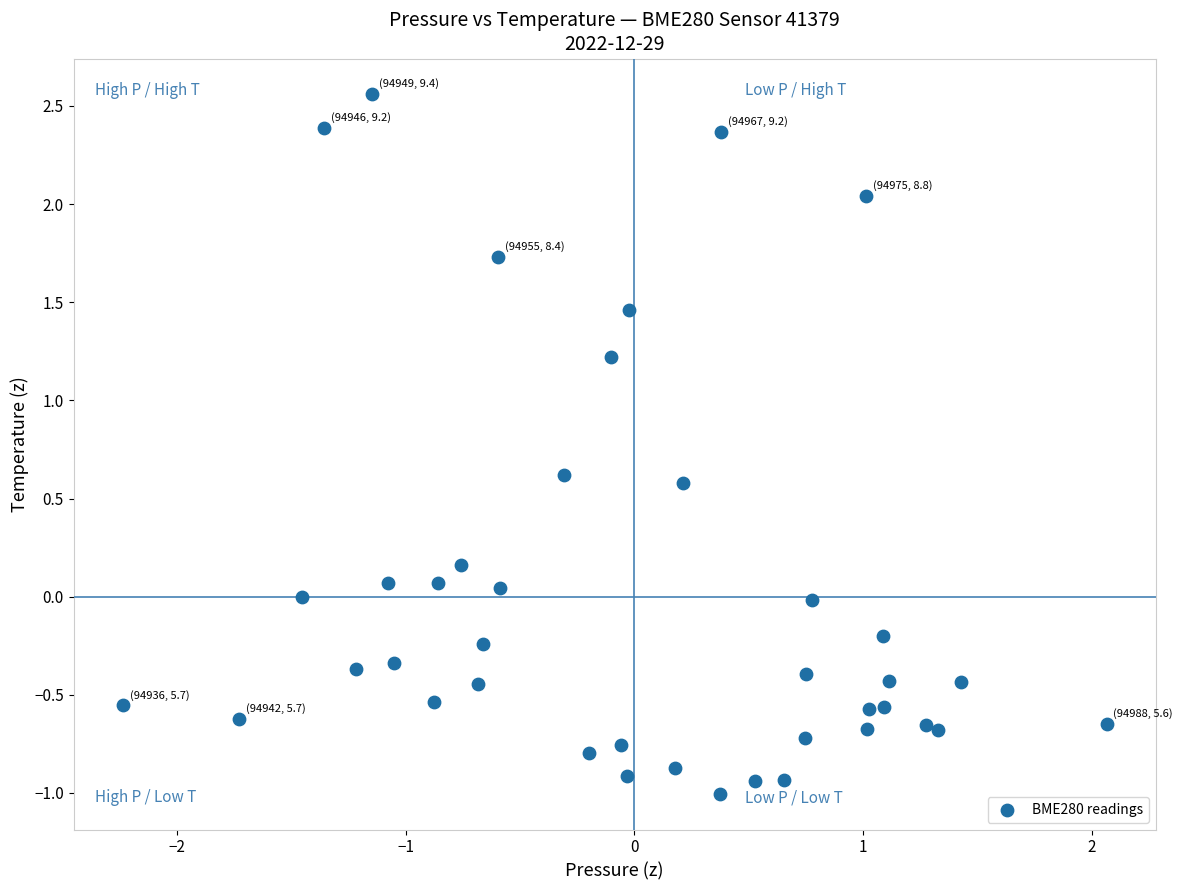

What is the range of X values (max minus min)?

4.3